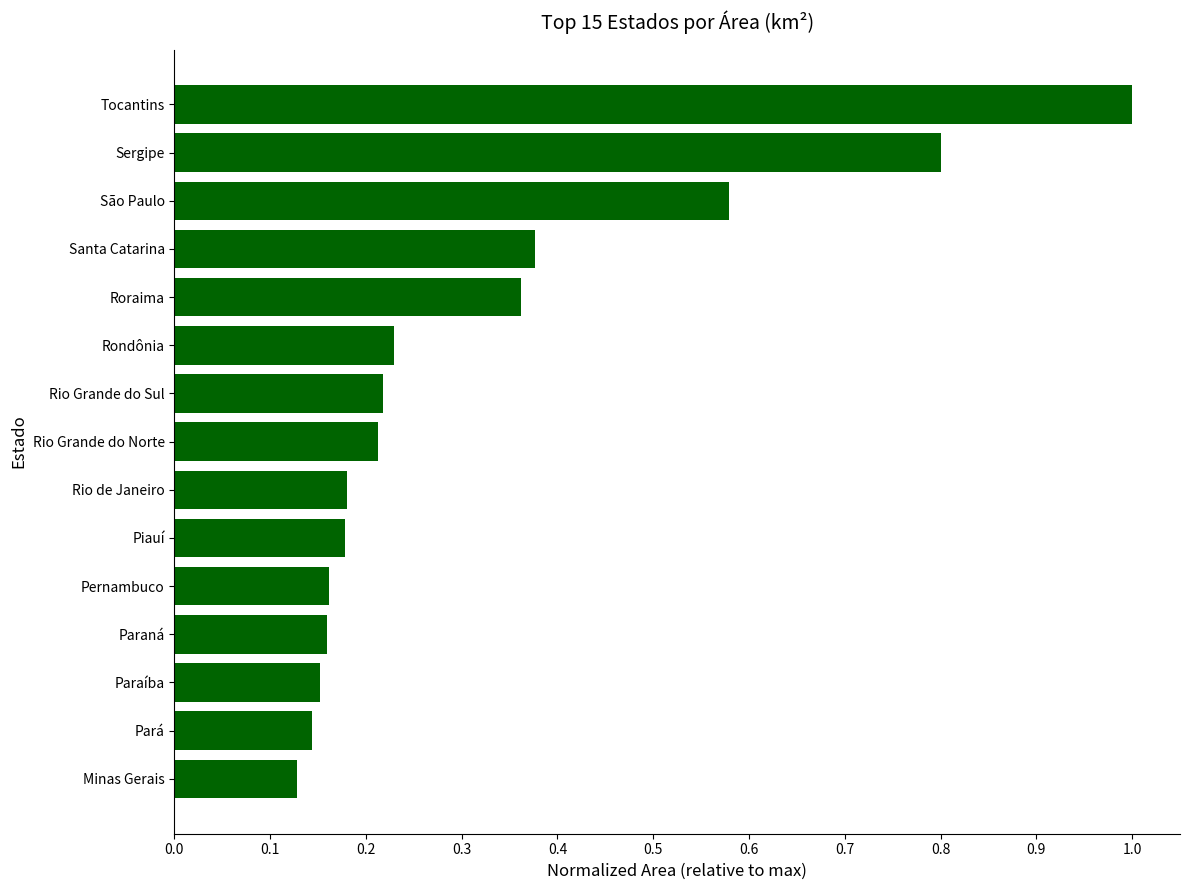

The chart shows a value of 0.3 at Paraná. True or false?

False